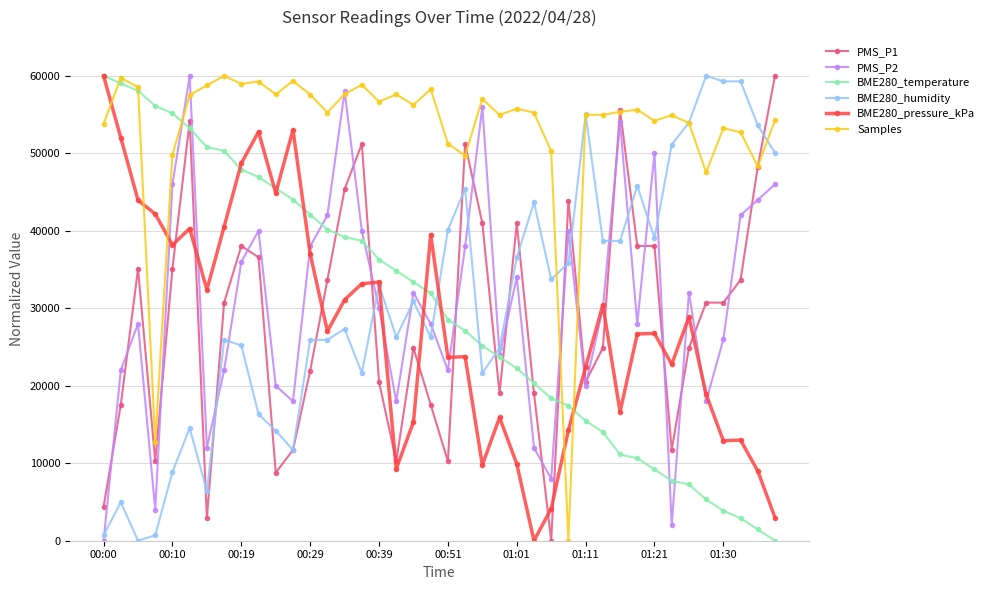

True or false: PMS_P1 has more than 2 interior local peaks.

True